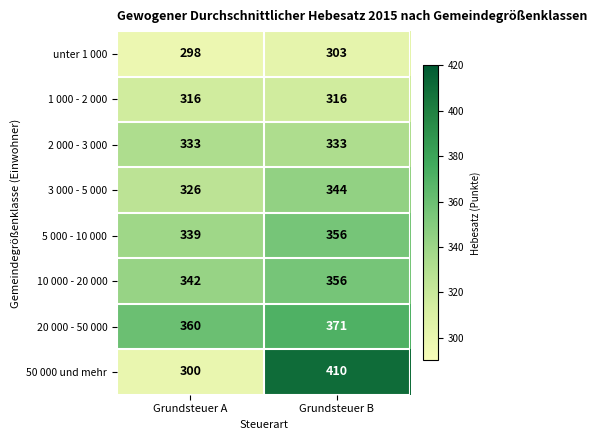

True or false: 3 000 - 5 000 has a value of 344 at Grundsteuer B.

True